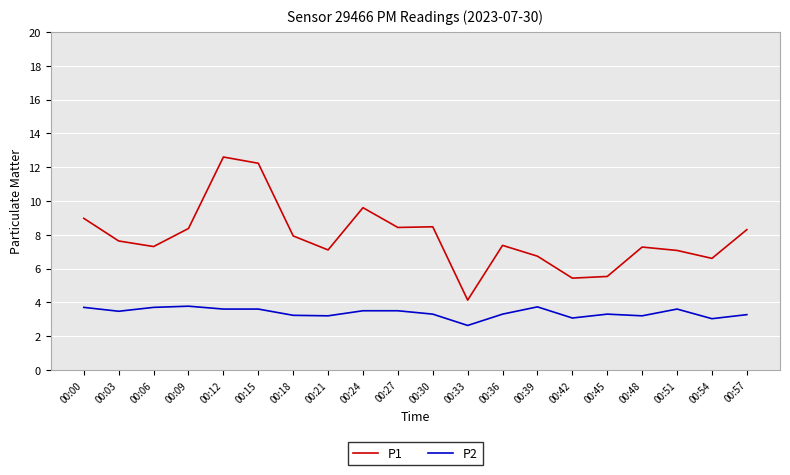

Rank the series at 00:45 from highest to lowest value.

P1, P2